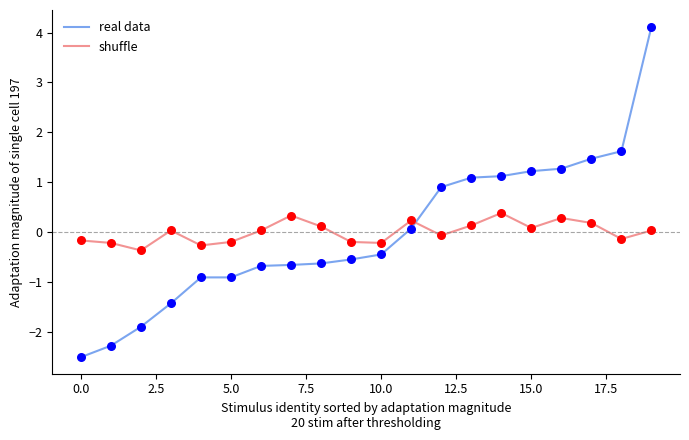

Which series has the largest range (max minus min)?

real data